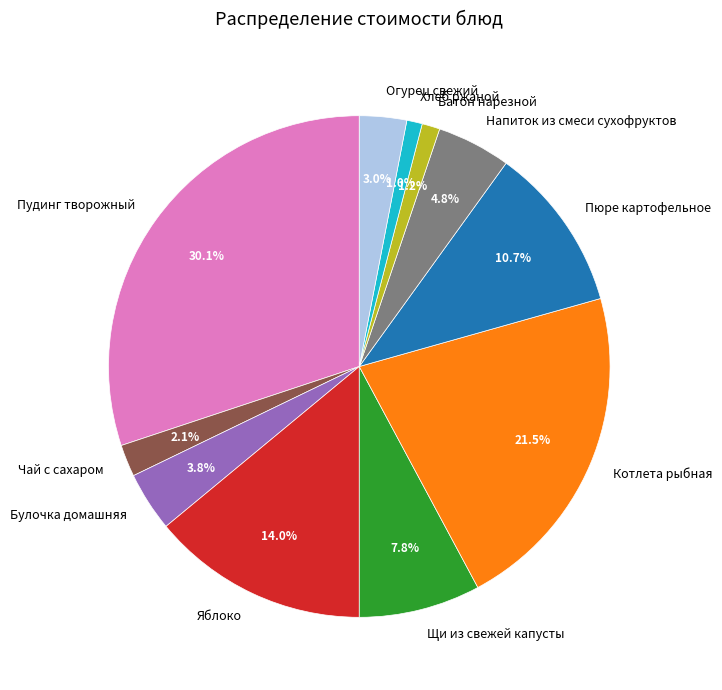

The Пудинг творожный slice represents 36% of the pie. True or false?

False